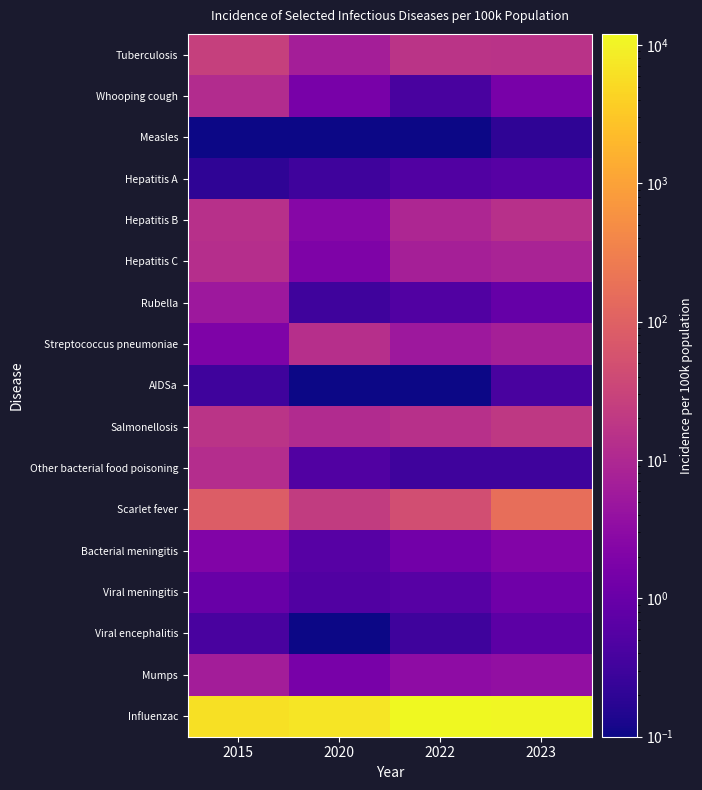

Reading left to right, list all the values displayed in this chart.

Tuberculosis: 2015=26.5	2020=7.0	2022=16.1	2023=15.7
Whooping cough: 2015=11.7	2020=1.6	2022=0.4	2023=1.6
Measles: 2015=0.0	2020=0.1	2022=0.1	2023=0.2
Hepatitis A: 2015=0.2	2020=0.3	2022=0.5	2023=0.6
Hepatitis B: 2015=14.5	2020=2.5	2022=9.4	2023=14.0
Hepatitis C: 2015=12.7	2020=1.9	2022=7.2	2023=8.3
Rubella: 2015=5.1	2020=0.3	2022=0.5	2023=0.9
Streptococcus pneumoniae: 2015=1.9	2020=13.7	2022=5.2	2023=7.3
AIDSa: 2015=0.3	2020=0.1	2022=0.0	2023=0.4
Salmonellosis: 2015=16.5	2020=11.2	2022=14.5	2023=19.2
Other bacterial food poisoning: 2015=12.5	2020=0.5	2022=0.3	2023=0.3
Scarlet fever: 2015=83.9	2020=22.9	2022=46.5	2023=164.6
Bacterial meningitis: 2015=2.1	2020=0.6	2022=1.3	2023=2.2
Viral meningitis: 2015=1.0	2020=0.5	2022=0.6	2023=1.2
Viral encephalitis: 2015=0.4	2020=0.1	2022=0.3	2023=0.7
Mumps: 2015=6.6	2020=1.6	2022=3.2	2023=3.6
Influenzac: 2015=6260.2	2020=6976.0	2022=12024.8	2023=11133.1